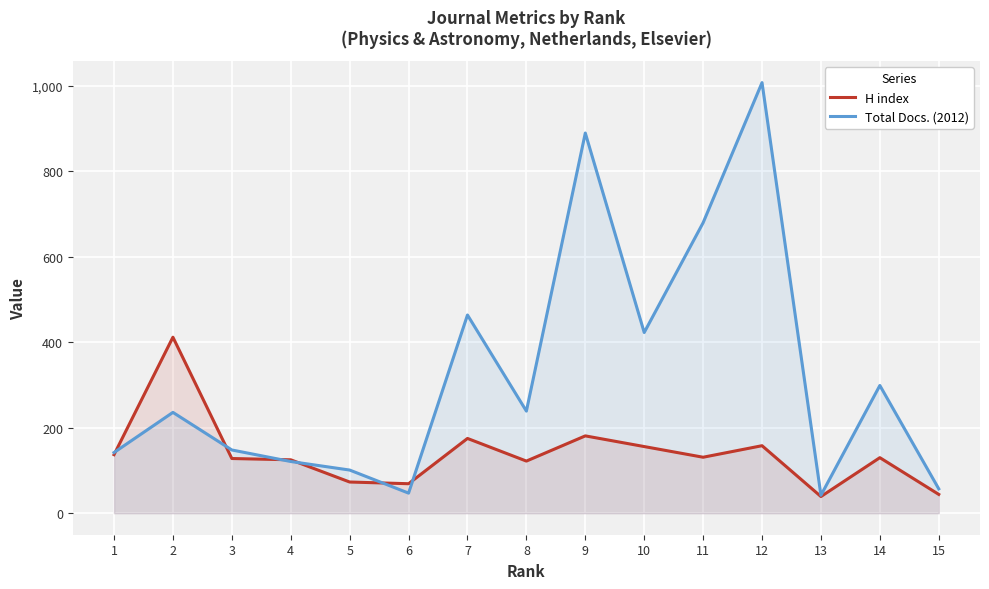

At how many categories does at least one series exceed 403?

6